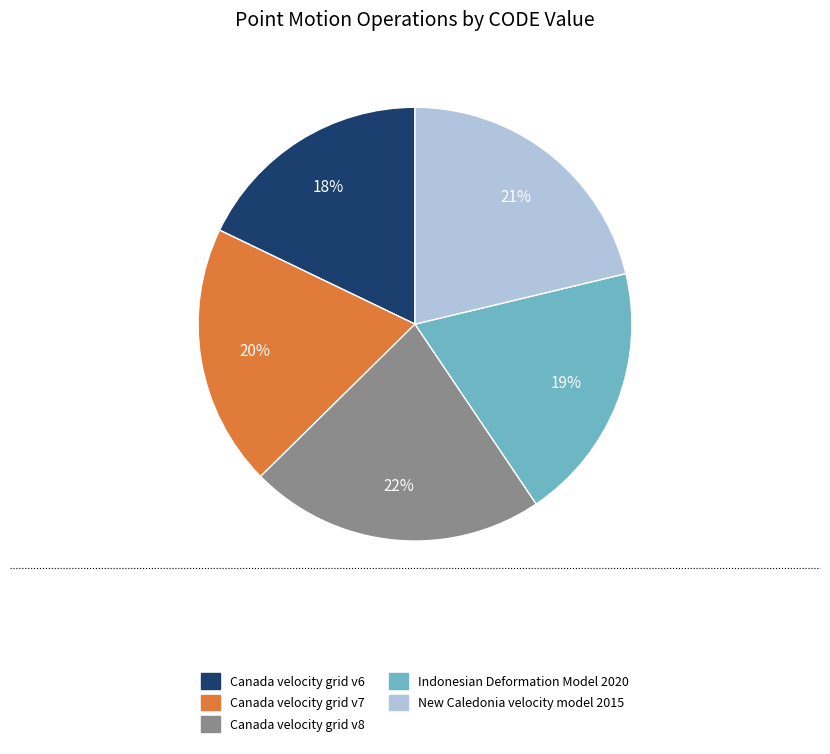

Is the sum of Canada velocity grid v8 and Indonesian Deformation Model 2020 greater than half?

No